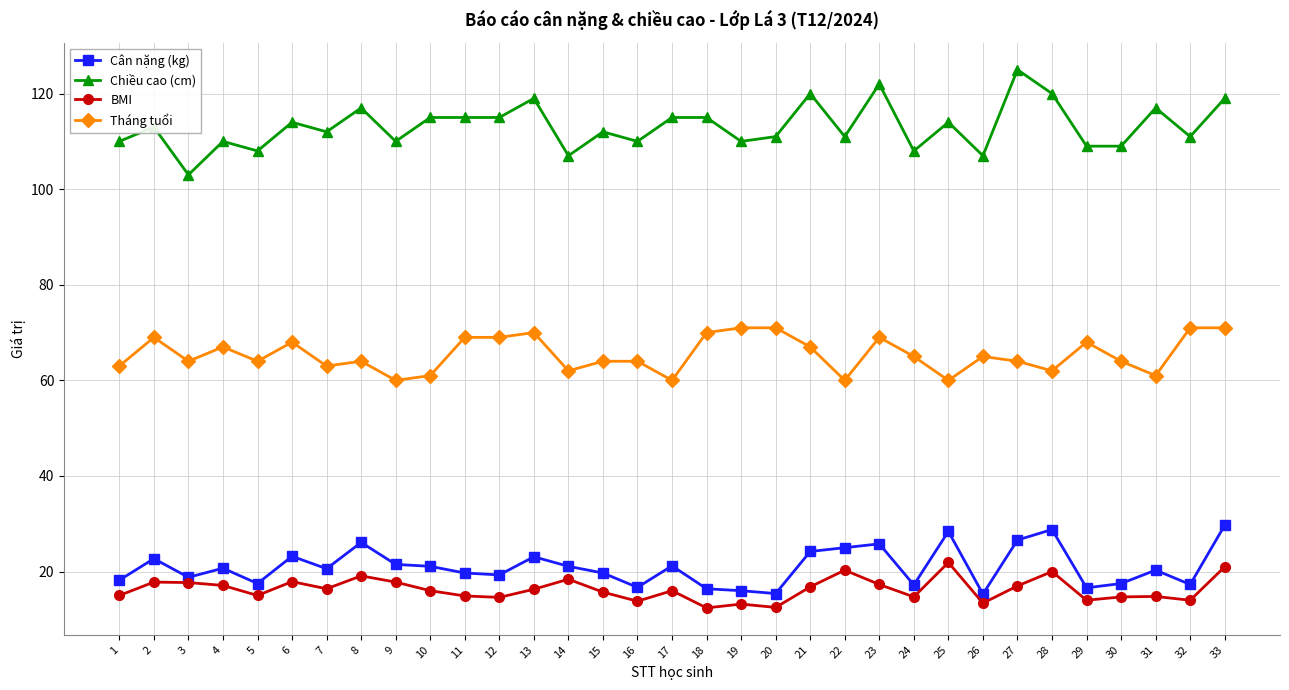

At 30, list the series in order from smallest to largest.

BMI, Cân nặng (kg), Tháng tuổi, Chiều cao (cm)